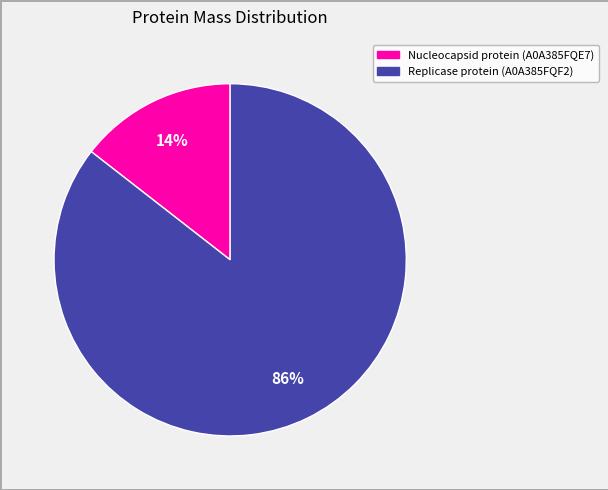

Rank the categories by value from lowest to highest.

Nucleocapsid protein (A0A385FQE7), Replicase protein (A0A385FQF2)